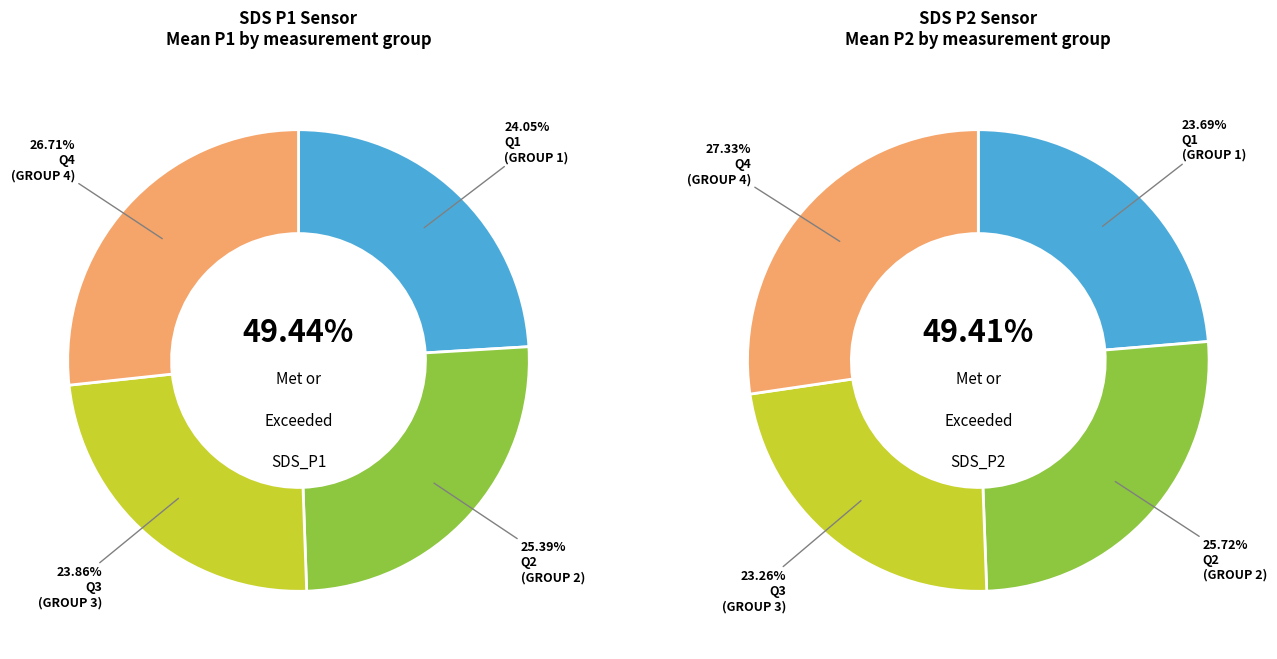

Is 03:00-04:00 the majority of the pie?

No